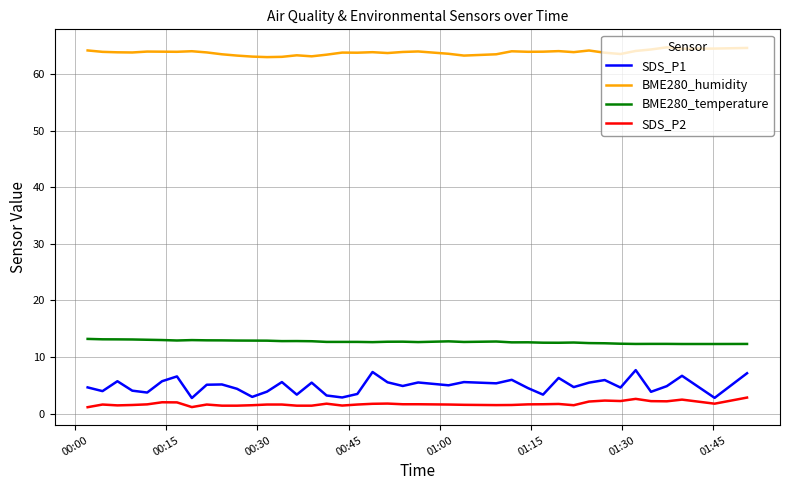

True or false: BME280_humidity and SDS_P2 cross at least once.

False